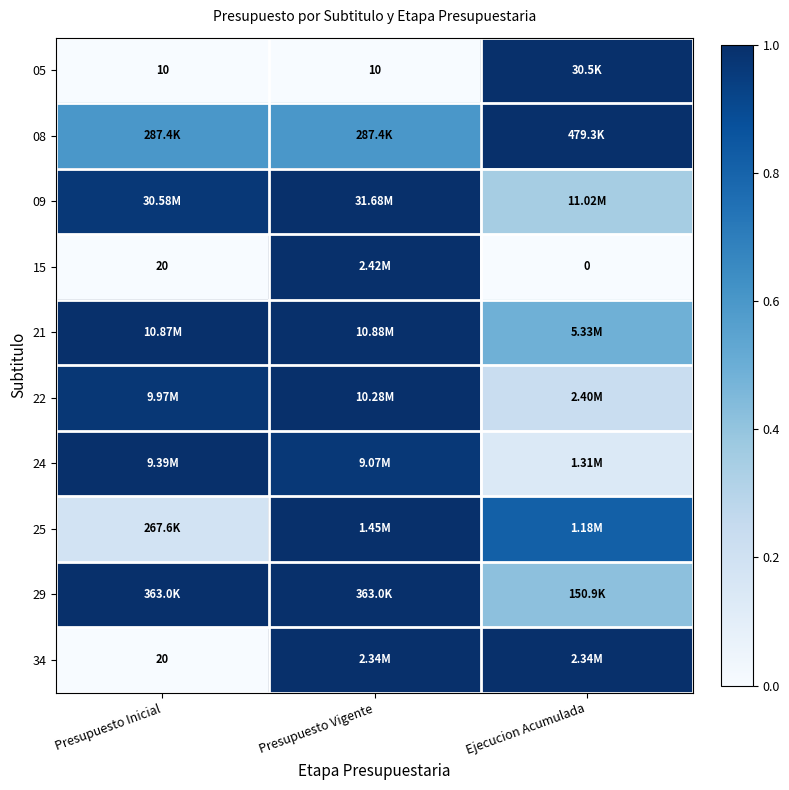

True or false: 29 has a value of 1.5 at Presupuesto Inicial.

False